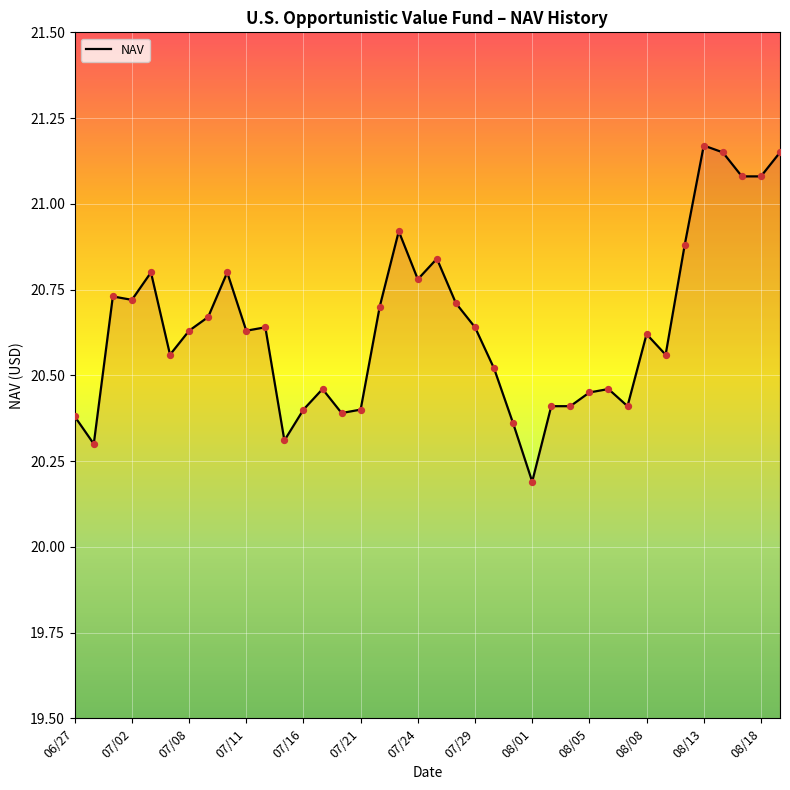

What is the difference between the maximum and minimum values?

1.0